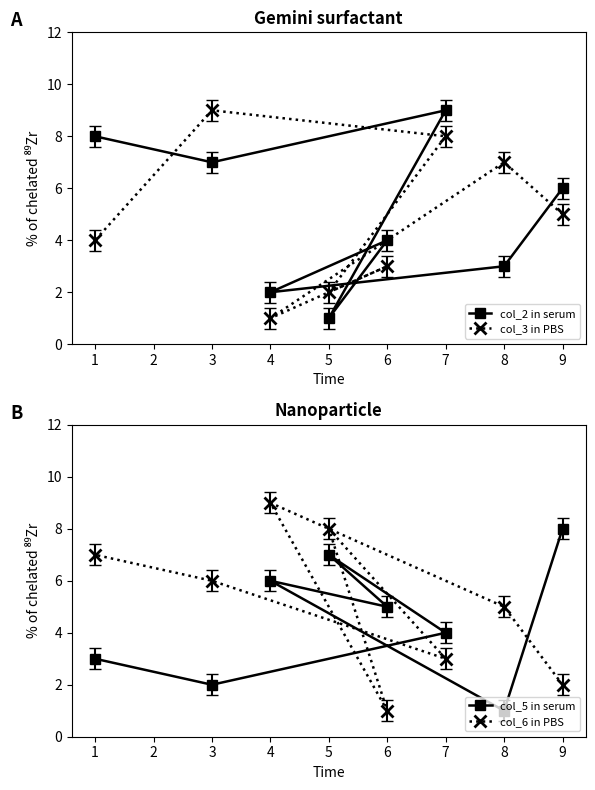

In col_5 in serum, how many points are lower than both neighbors (excluding endpoints)?

3